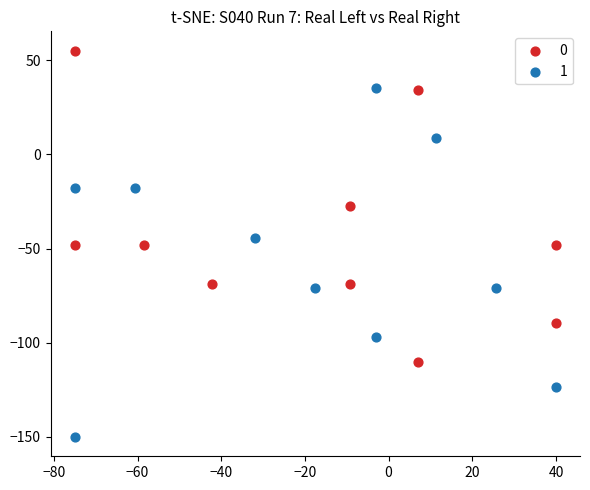

What are all the series names shown in the legend?

0, 1